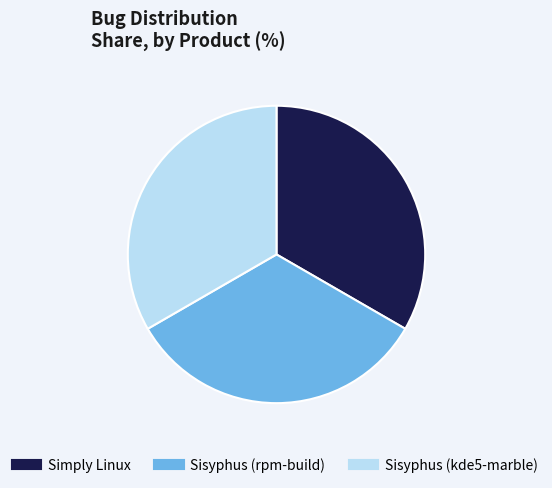

Is there a majority slice in this chart?

No